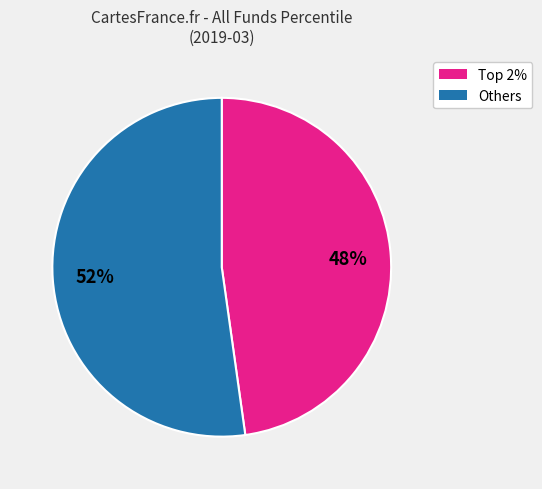

Does any single category account for the majority?

Yes